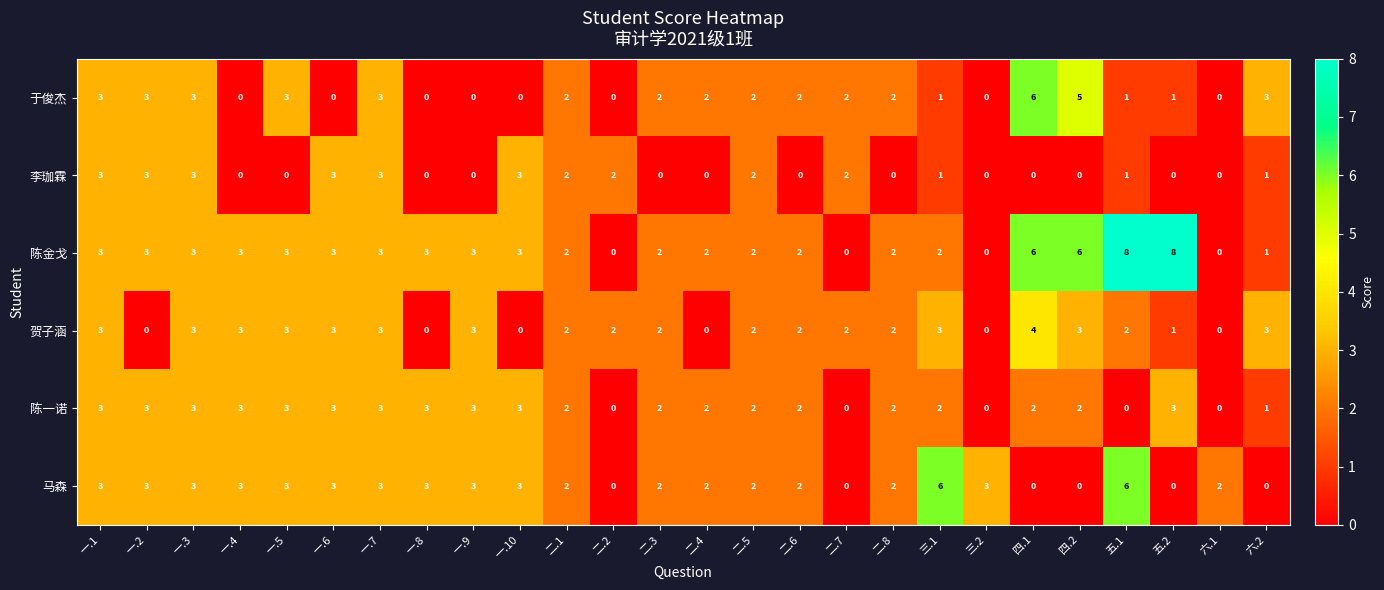

What is the sum of the 陈金戈 values at 六.1 and 一.3?

3